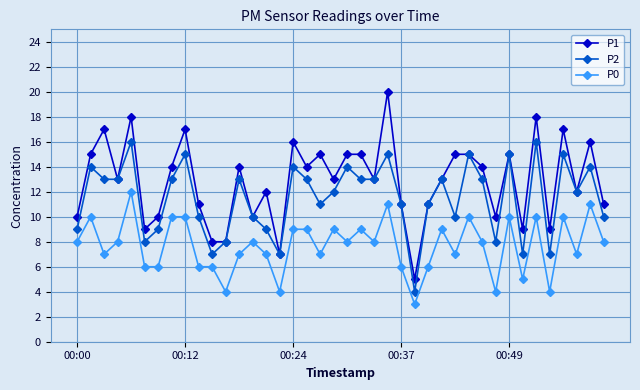

Reading right to left, what are all the values shown in this chart?

P1: 11	16	12	17	9	18	9	15	10	14	15	15	13	11	5	11	20	13	15	15	13	15	14	16	7	12	10	14	8	8	11	17	14	10	9	18	13	17	15	10
P2: 10	14	12	15	7	16	7	15	8	13	15	10	13	11	4	11	15	13	13	14	12	11	13	14	7	9	10	13	8	7	10	15	13	9	8	16	13	13	14	9
P0: 8	11	7	10	4	10	5	10	4	8	10	7	9	6	3	6	11	8	9	8	9	7	9	9	4	7	8	7	4	6	6	10	10	6	6	12	8	7	10	8